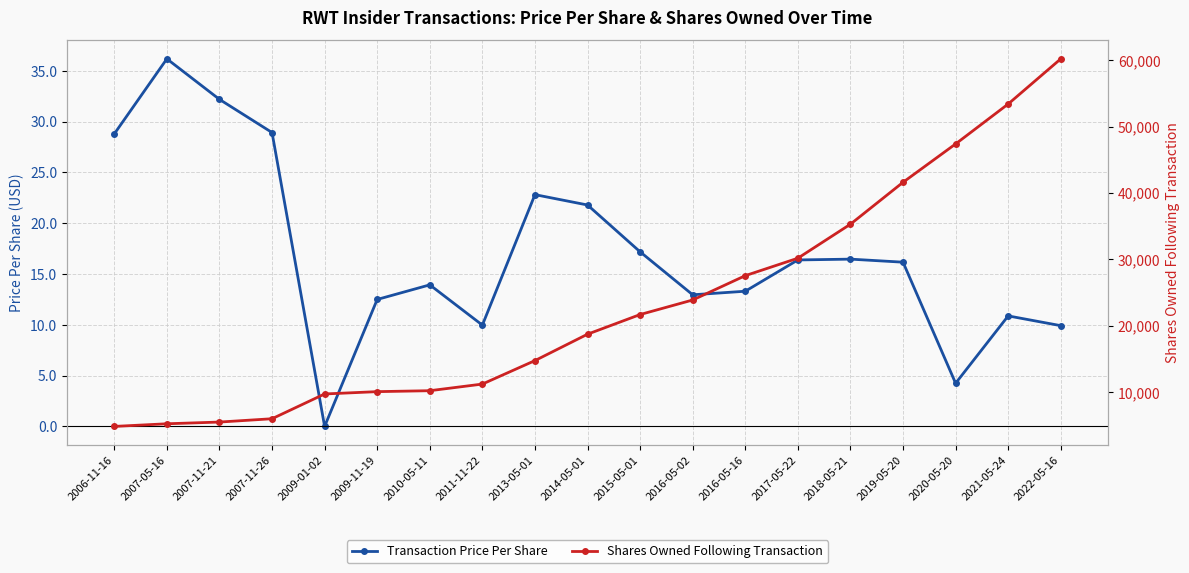

Read the Shares Owned Following Transaction value at 2010-05-11.

10222.0